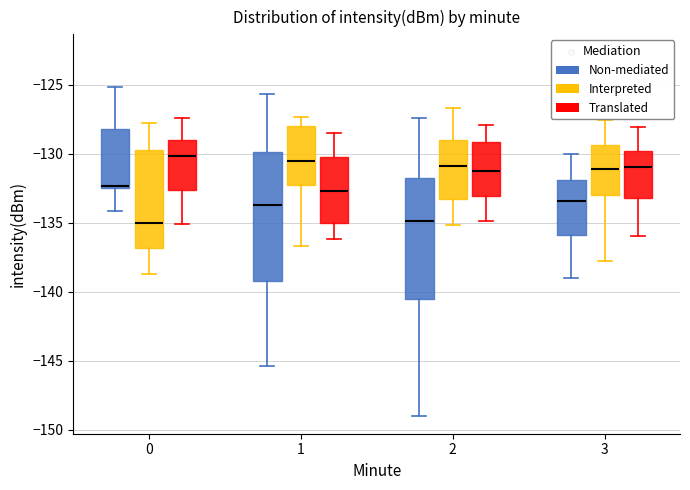

Reading left to right, transcribe this box plot: for each box, give where its median line is, the range the box spans, and where its two whiskers end, as read against the y-axis. The values are not printed on the chart, so give them approximately, as read against the axis.

0 (Non-mediated): median -132.5, box -132.5 to -128.0, whiskers -134.0 to -125.0
0 (Interpreted): median -135.0, box -137.0 to -129.5, whiskers -138.5 to -128.0
0 (Translated): median -130.0, box -132.5 to -129.0, whiskers -135.0 to -127.5
1 (Non-mediated): median -133.5, box -139.0 to -130.0, whiskers -145.5 to -125.5
1 (Interpreted): median -130.5, box -132.5 to -128.0, whiskers -136.5 to -127.5
1 (Translated): median -132.5, box -135.0 to -130.0, whiskers -136.0 to -128.5
2 (Non-mediated): median -135.0, box -140.5 to -132.0, whiskers -149.0 to -127.5
2 (Interpreted): median -131.0, box -133.5 to -129.0, whiskers -135.0 to -126.5
2 (Translated): median -131.5, box -133.0 to -129.0, whiskers -135.0 to -128.0
3 (Non-mediated): median -133.5, box -136.0 to -132.0, whiskers -139.0 to -130.0
3 (Interpreted): median -131.0, box -133.0 to -129.5, whiskers -138.0 to -127.5
3 (Translated): median -131.0, box -133.0 to -130.0, whiskers -136.0 to -128.0